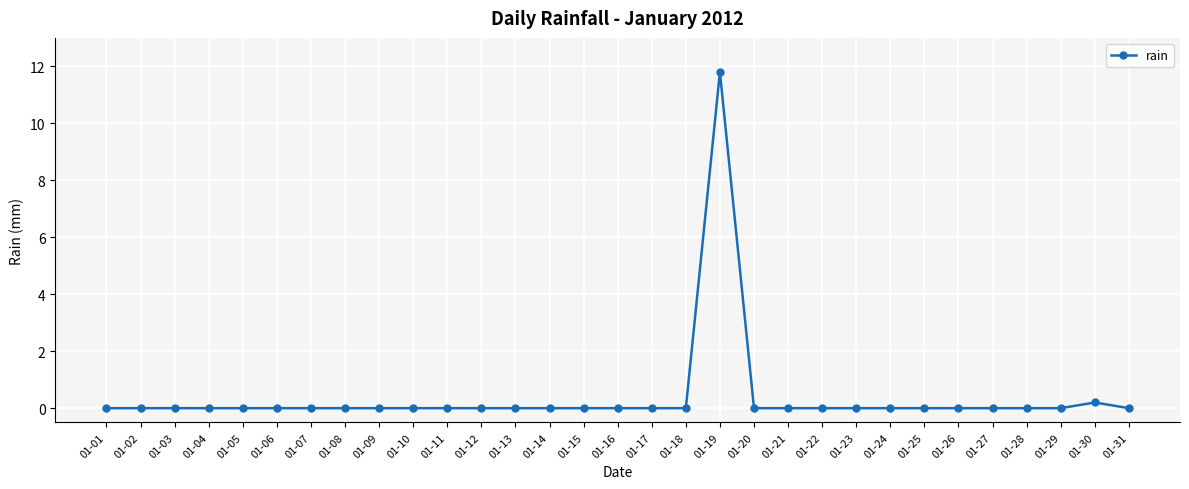

Reading left to right, extract all data points from this chart.

01-01=0.0	01-02=0.0	01-03=0.0	01-04=0.0	01-05=0.0	01-06=0.0	01-07=0.0	01-08=0.0	01-09=0.0	01-10=0.0	01-11=0.0	01-12=0.0	01-13=0.0	01-14=0.0	01-15=0.0	01-16=0.0	01-17=0.0	01-18=0.0	01-19=11.8	01-20=0.0	01-21=0.0	01-22=0.0	01-23=0.0	01-24=0.0	01-25=0.0	01-26=0.0	01-27=0.0	01-28=0.0	01-29=0.0	01-30=0.2	01-31=0.0